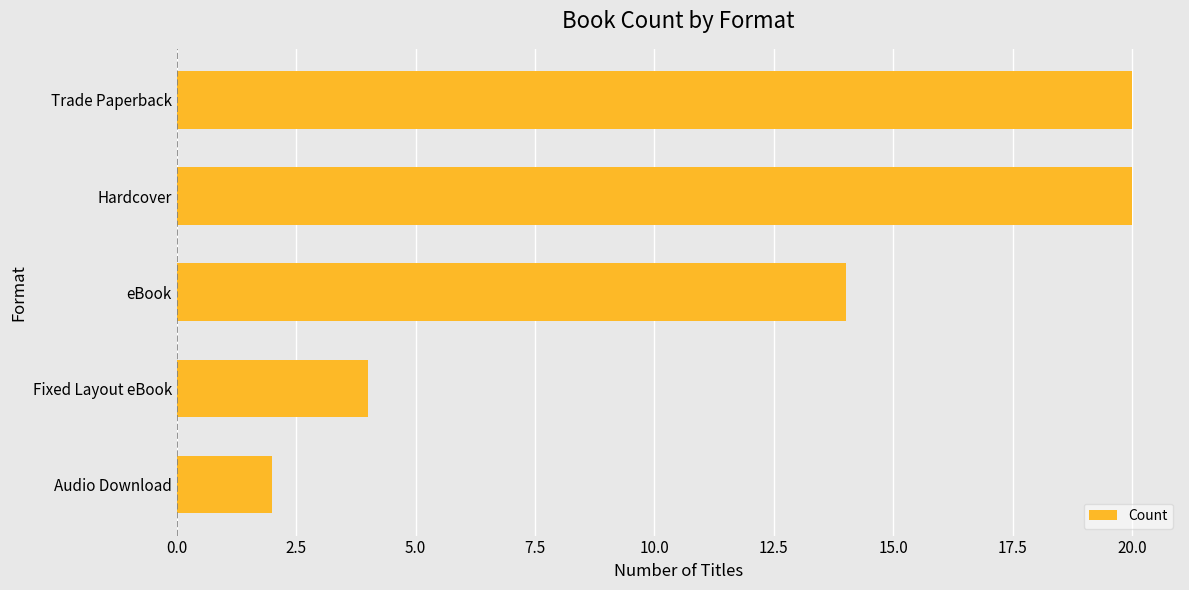

True or false: the data shows 20 at Trade Paperback.

True